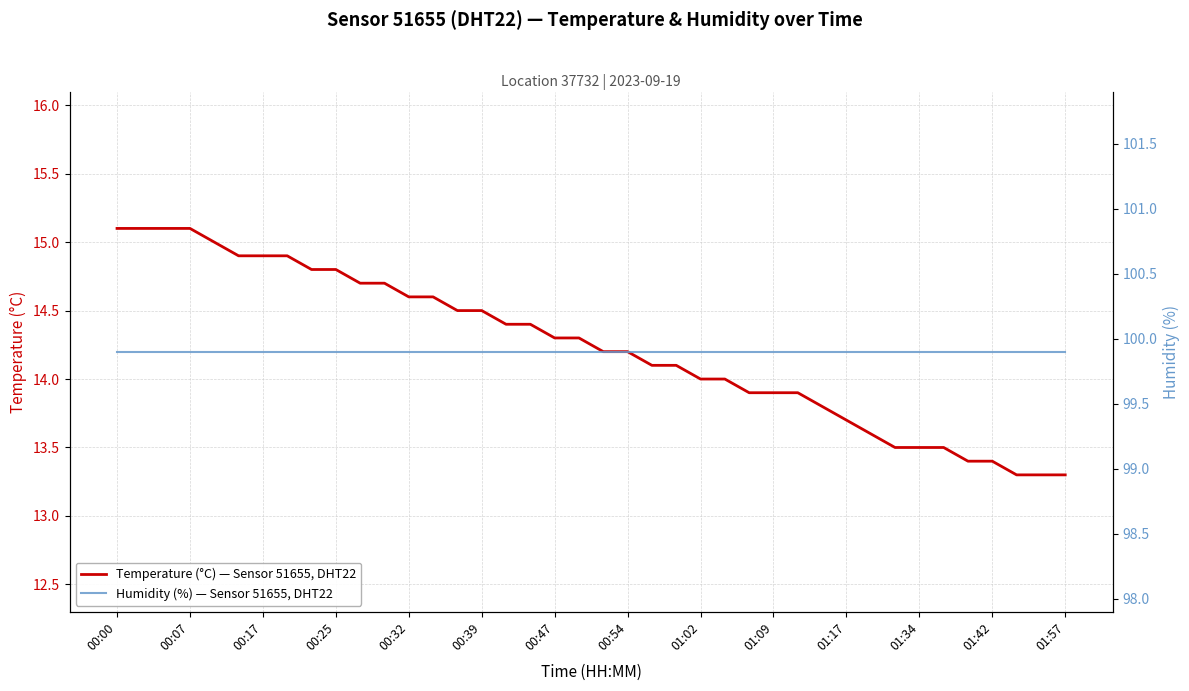

Which series changed the most between 29 and 38?

Temperature (°C) — Sensor 51655, DHT22